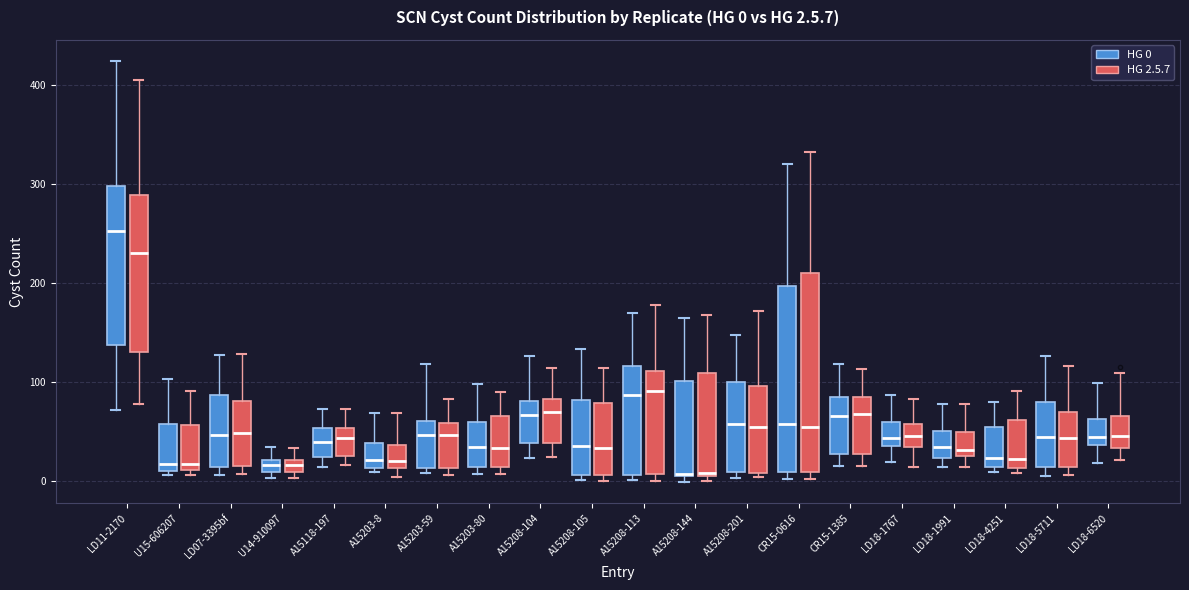

Which box's median line is the highest?

LD11-2170 (HG 0)